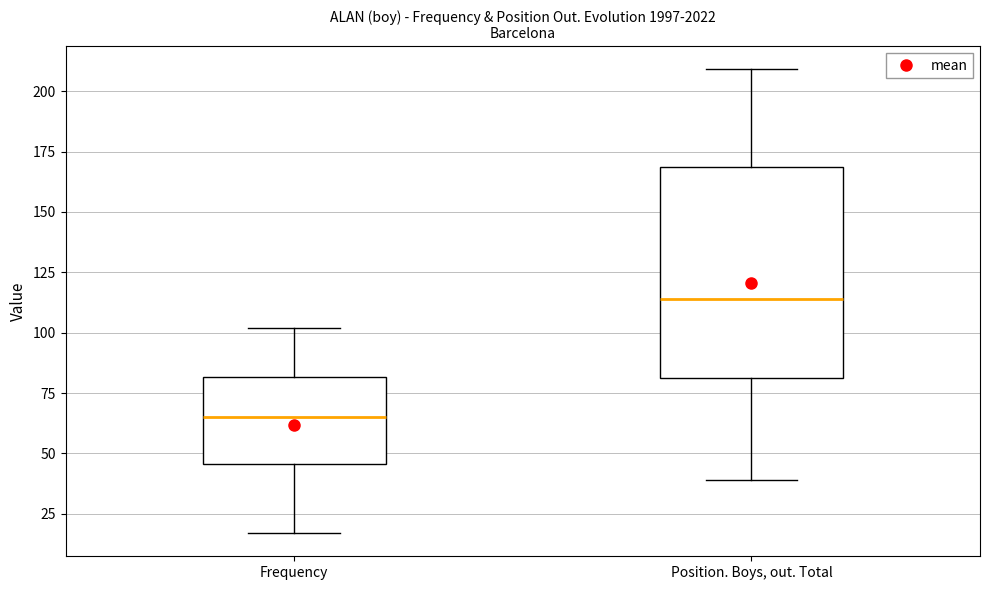

Where is the upper edge of the box for Frequency on the y-axis? The values are not printed on the chart, so give them approximately, as read against the axis.

80